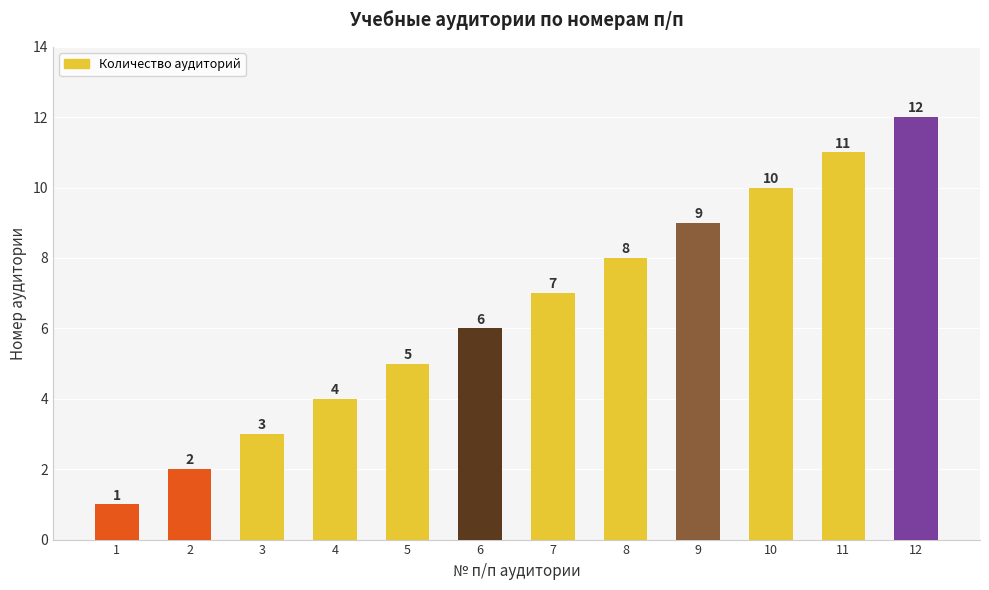

What is the change in value from 1 to 5?

+4